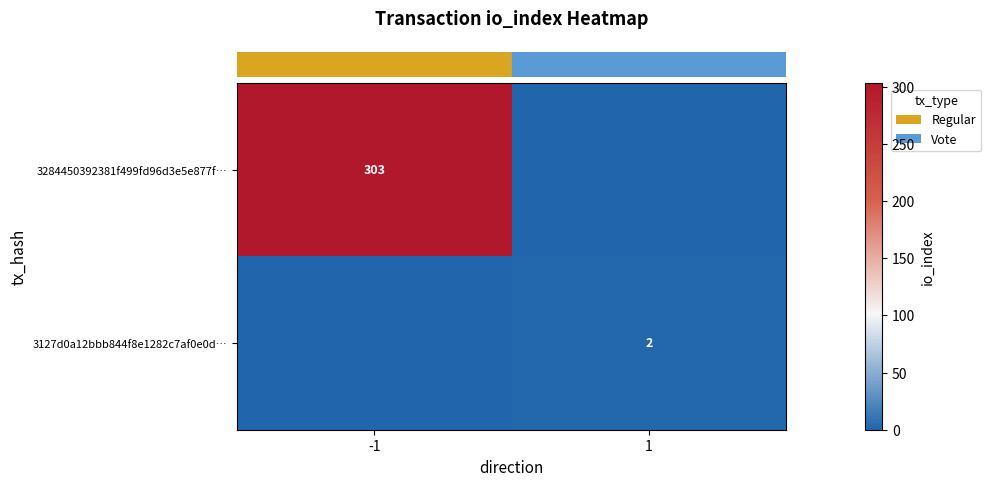

List the series in order of their overall mean, highest first.

row_0, row_1